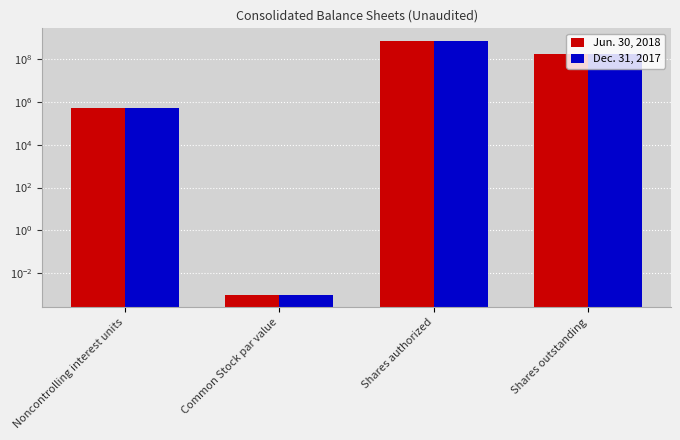

Where does the Jun. 30, 2018 series first go above 166468160?

Shares authorized